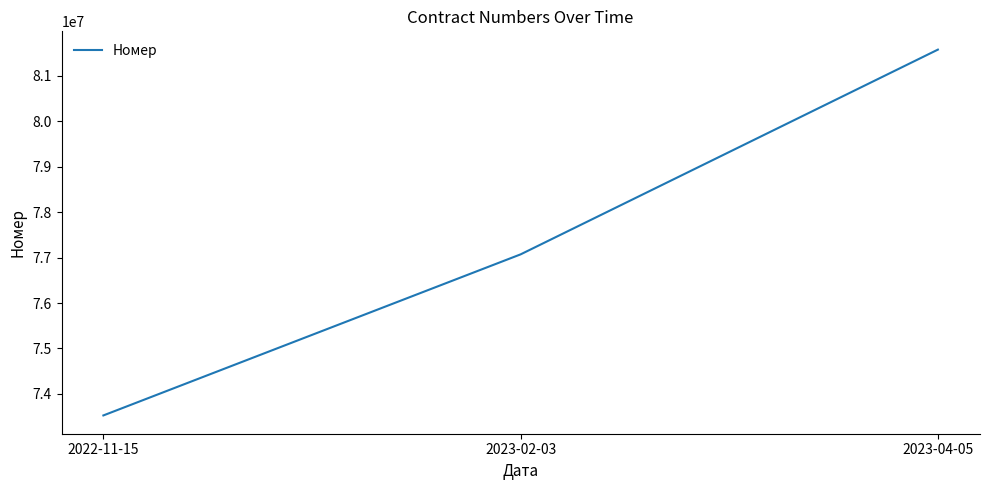

True or false: the data shows 77071337 at 2023-02-03.

True